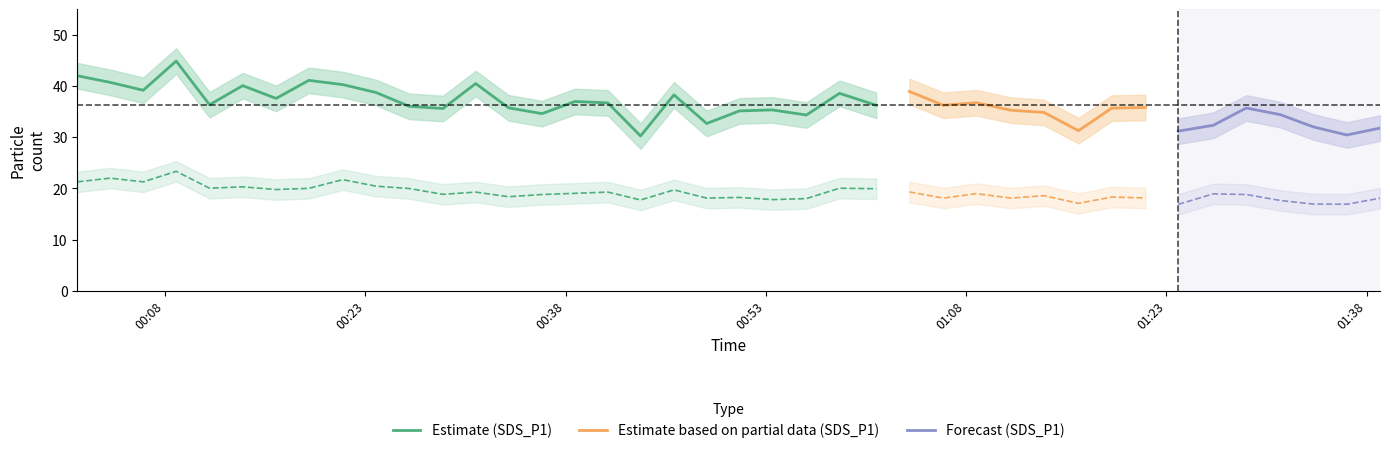

Does the chart display data point markers on the line(s)?

No